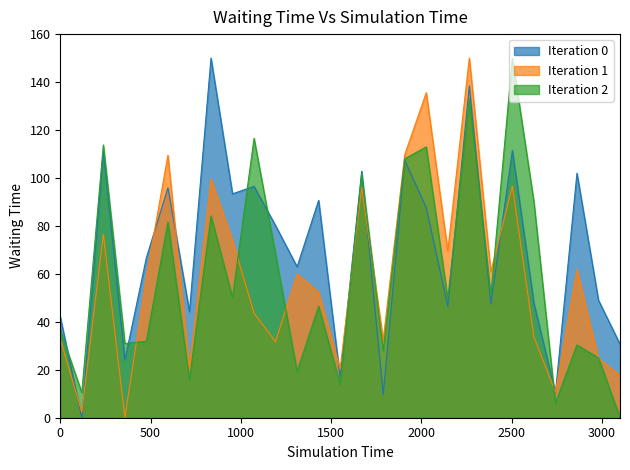

True or false: Iteration 0 and Iteration 2 intersect in this chart.

True